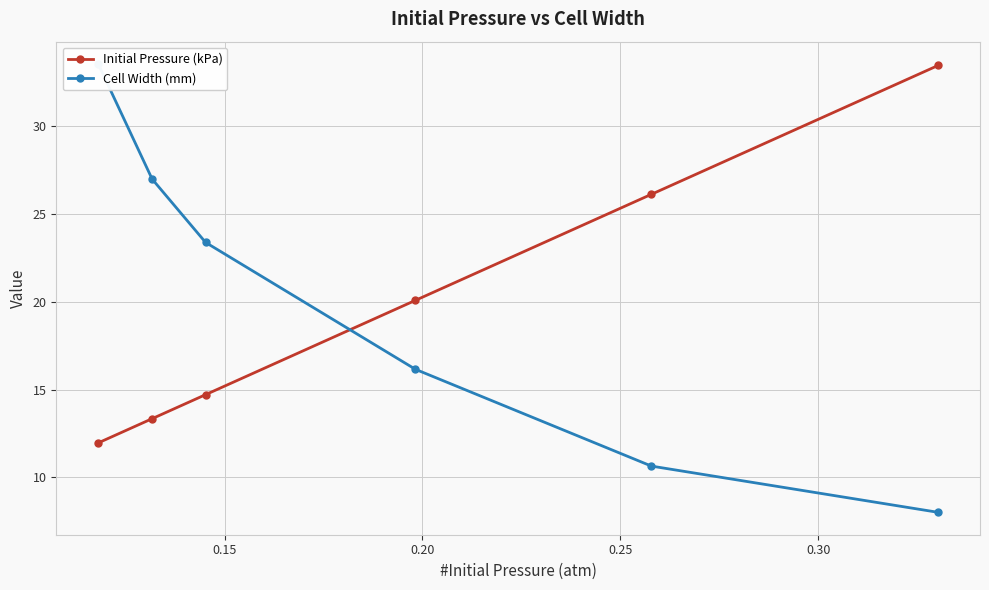

What is the value of the Initial Pressure (kPa) point at the 1st from the left?

12.0